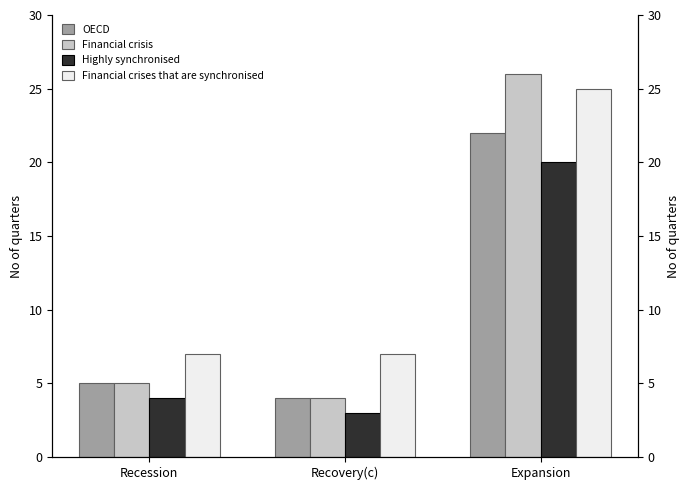

Rank the series by their maximum value, from highest to lowest.

Financial crisis, Financial crises that are synchronised, OECD, Highly synchronised